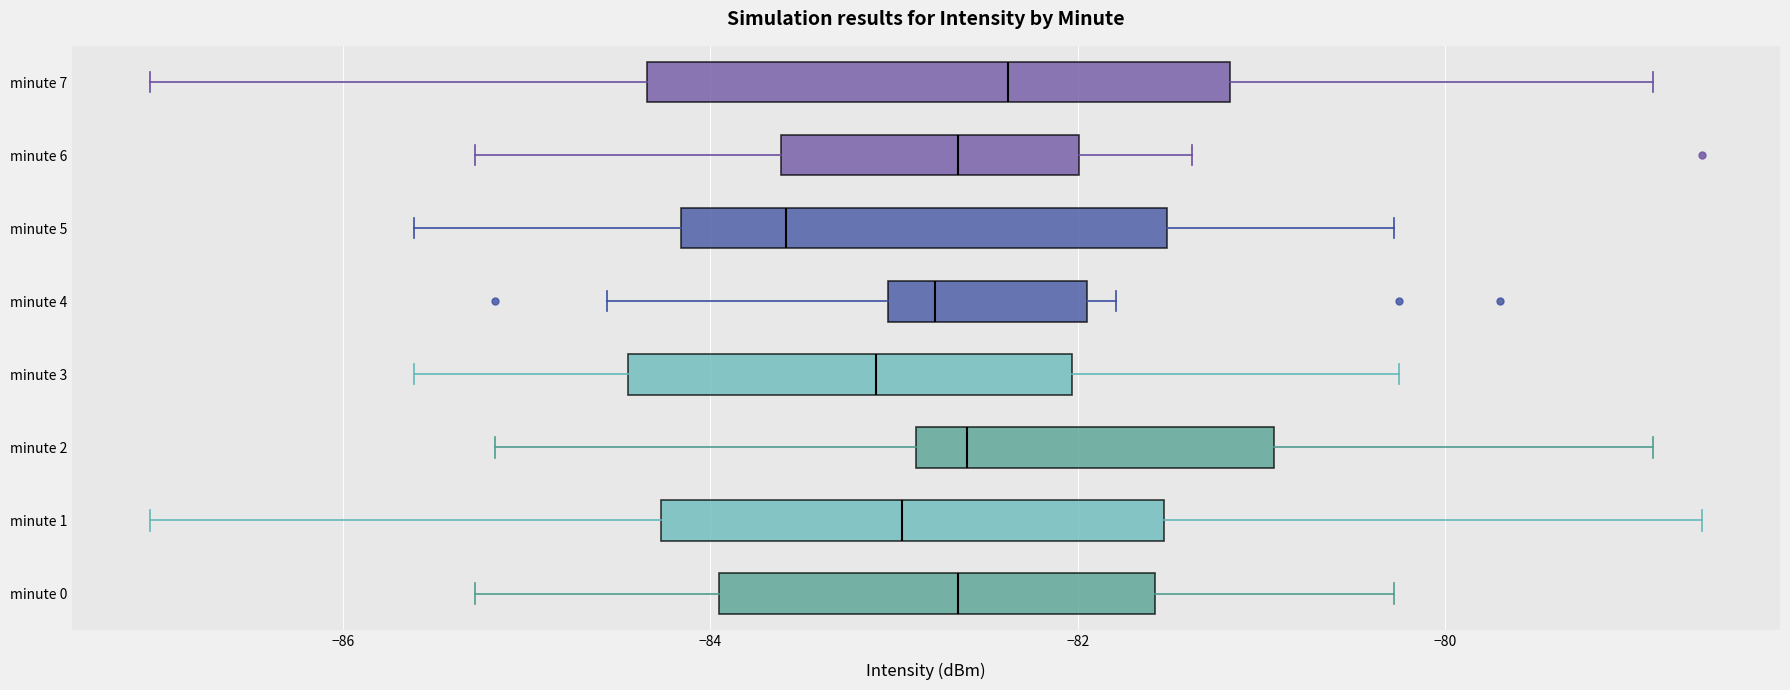

Reading bottom to top, read every box against the x-axis: the position of its median line, the range the box covers, and the ends of its whiskers. The values are not printed on the chart, so give them approximately, as read against the axis.

minute 0: median -82.6, box -84.0 to -81.6, whiskers -85.2 to -80.2
minute 1: median -83.0, box -84.2 to -81.6, whiskers -87.0 to -78.6
minute 2: median -82.6, box -82.8 to -81.0, whiskers -85.2 to -78.8
minute 3: median -83.0, box -84.4 to -82.0, whiskers -85.6 to -80.2
minute 4: median -82.8, box -83.0 to -82.0, whiskers -84.6 to -81.8
minute 5: median -83.6, box -84.2 to -81.6, whiskers -85.6 to -80.2
minute 6: median -82.6, box -83.6 to -82.0, whiskers -85.2 to -81.4
minute 7: median -82.4, box -84.4 to -81.2, whiskers -87.0 to -78.8